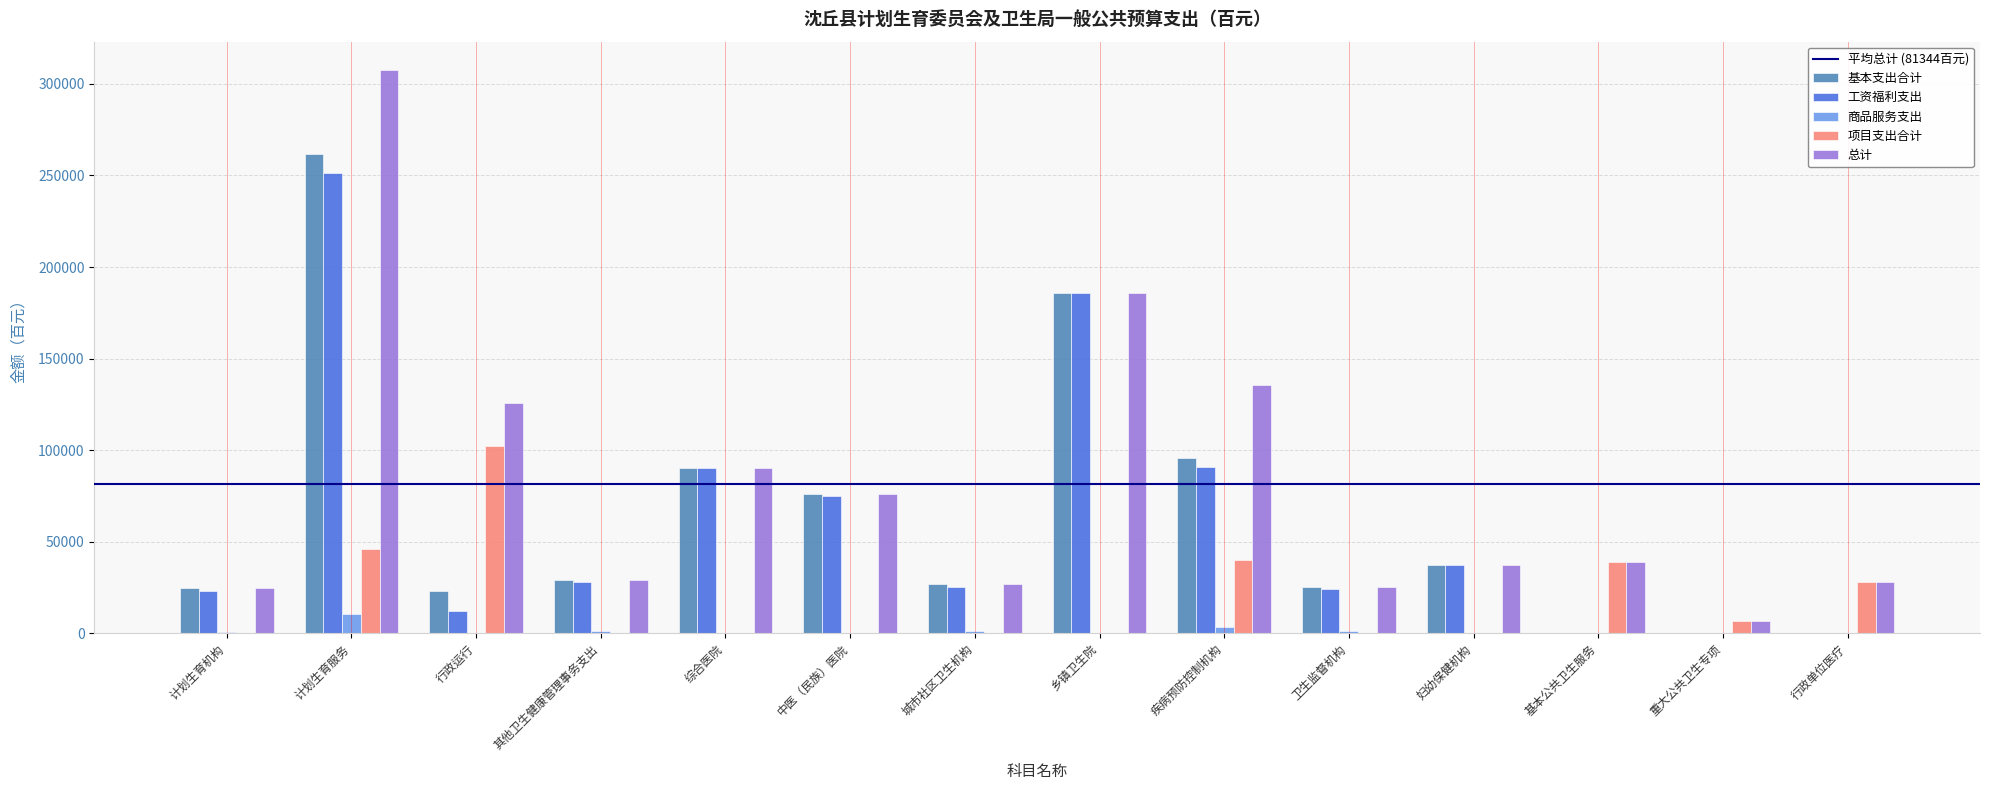

Is it true that 基本支出合计 equals 185831.2 at 乡镇卫生院?

True